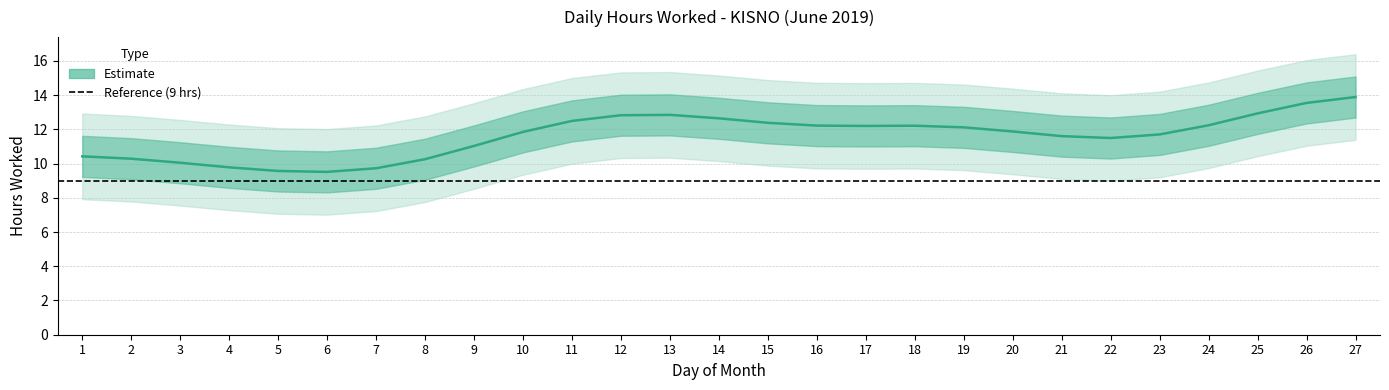

What is the maximum value shown in the chart?

13.9